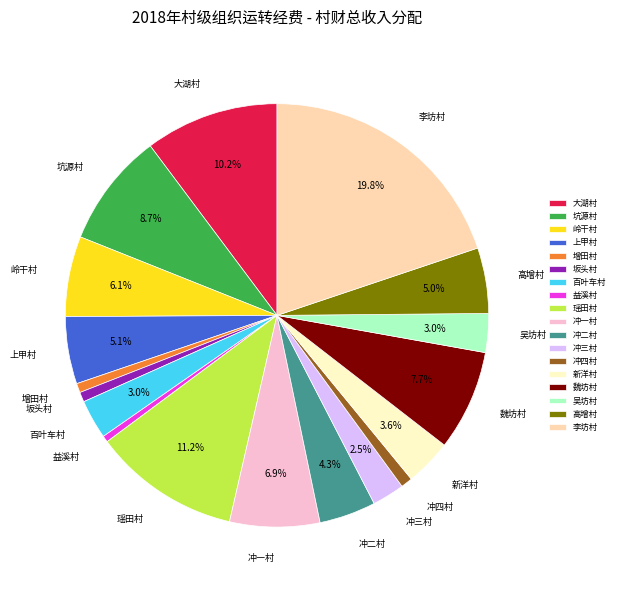

Is there a majority slice in this chart?

No